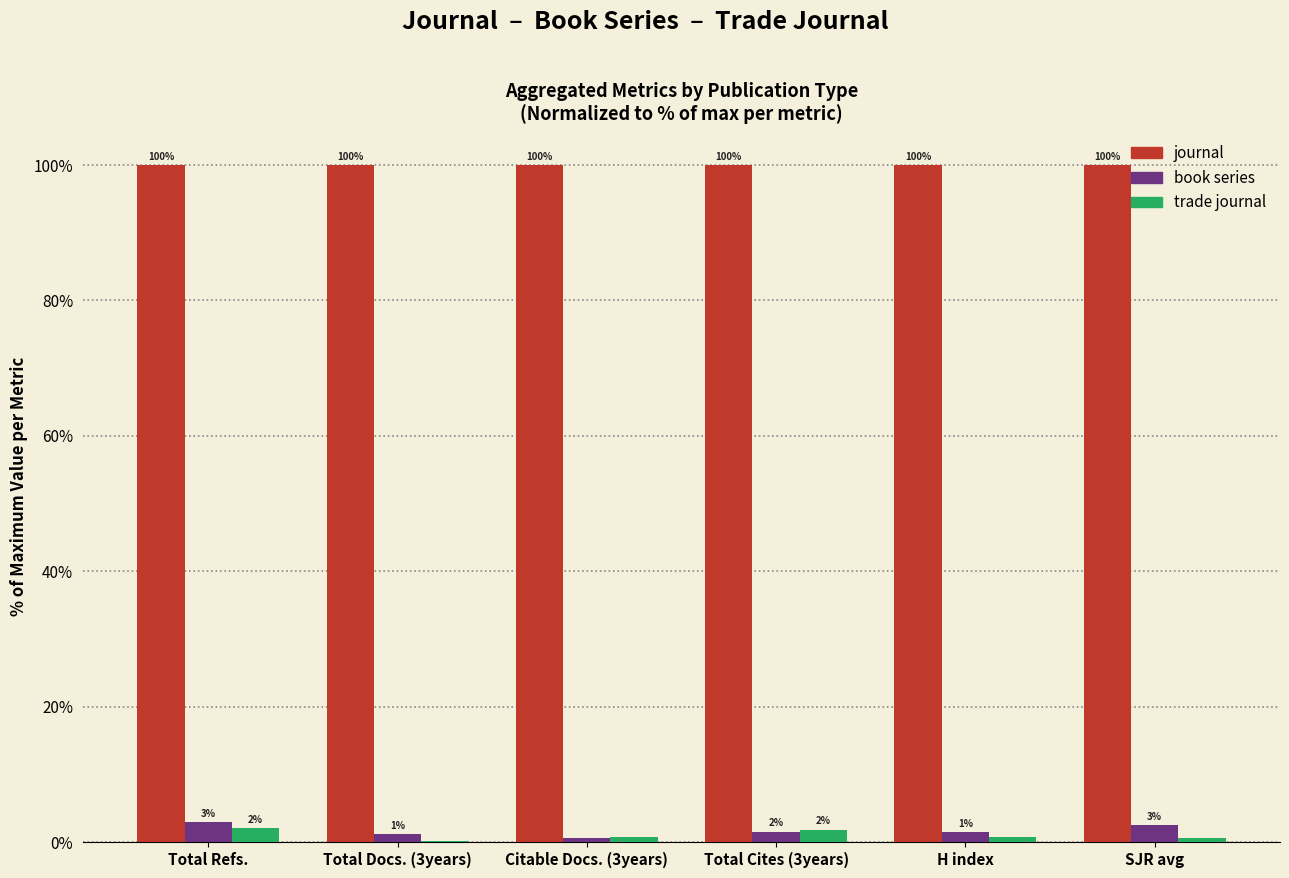

What is the highest value of the journal series?

100.0